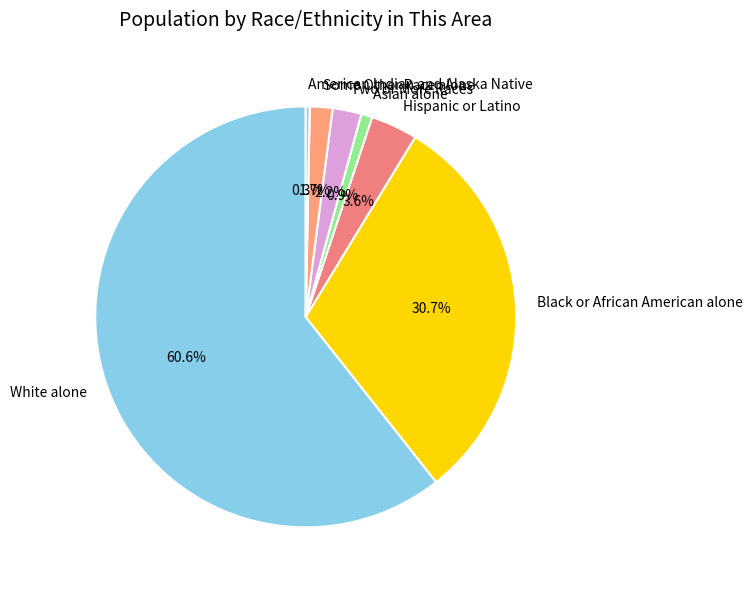

What is the total percentage of Asian alone and American Indian and Alaska Native?

1.2%